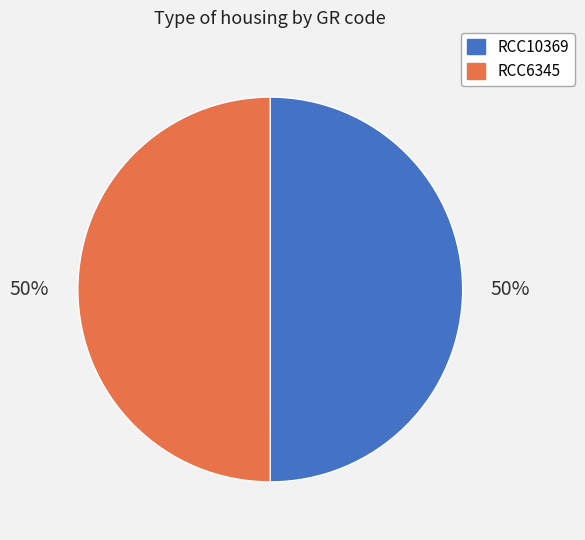

Is the sum of RCC10369 and RCC6345 greater than half?

Yes